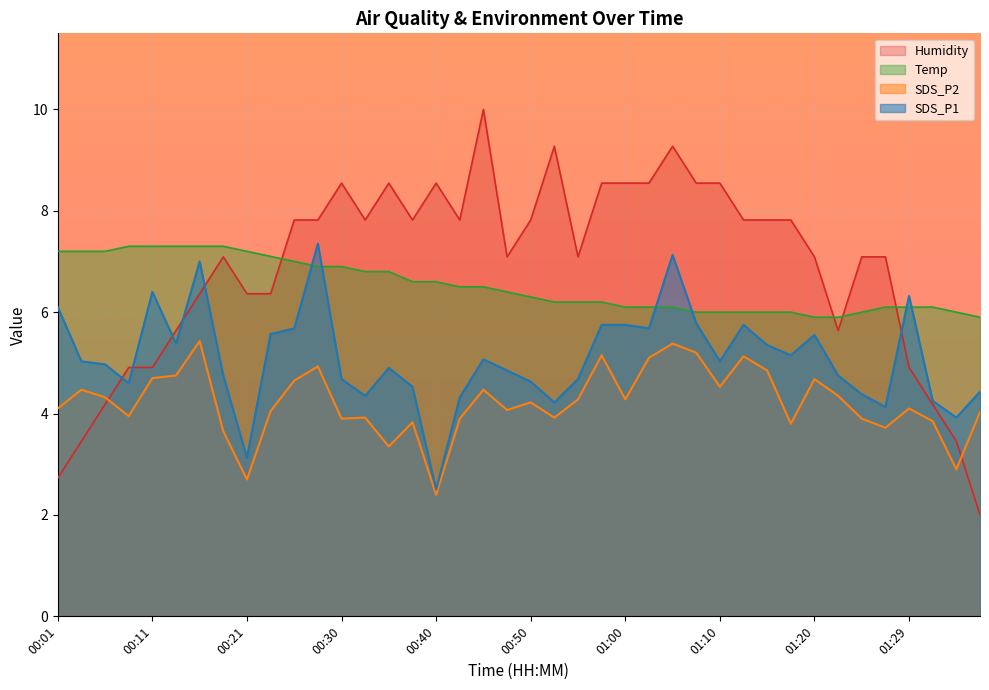

List the labels in order of SDS_P2 value, largest first.

00:16, 01:05, 01:07, 00:57, 01:12, 01:02, 00:28, 01:15, 00:13, 00:11, 01:20, 00:25, 01:10, 00:03, 00:45, 01:22, 00:06, 00:55, 01:00, 00:50, 00:01, 01:29, 00:48, 00:23, 01:37, 00:08, 00:33, 00:52, 00:30, 00:43, 01:25, 01:32, 00:38, 01:17, 01:27, 00:18, 00:35, 01:34, 00:21, 00:40